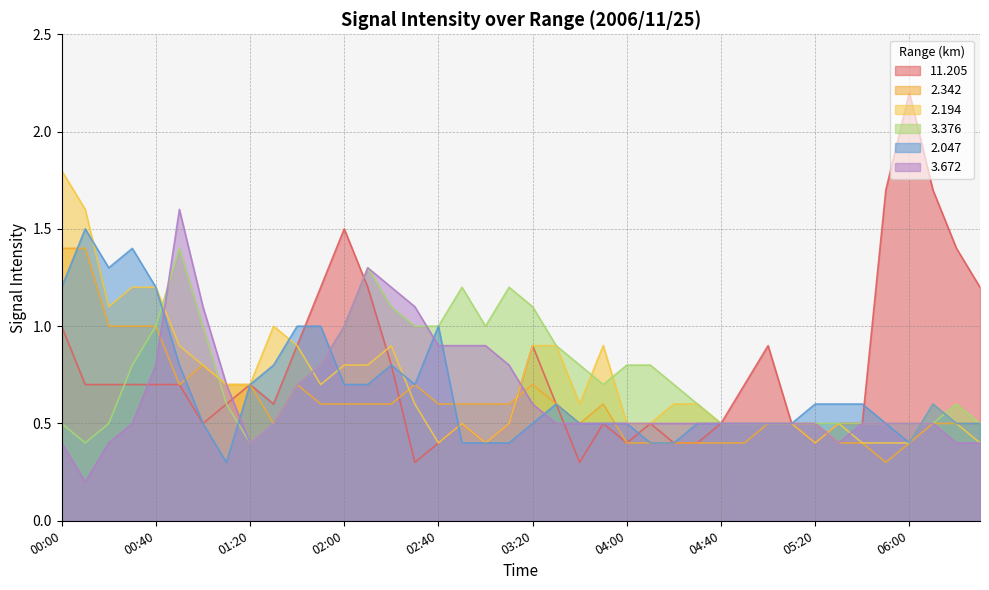

Which category has the lowest value across all series?

00:10